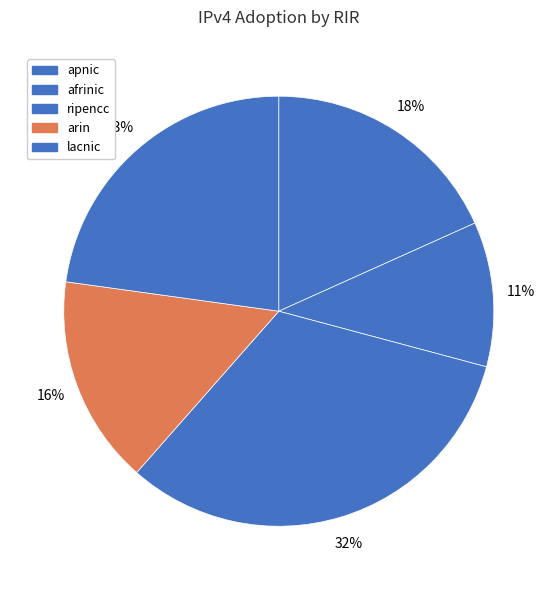

To the nearest percent, what portion does afrinic represent?

11%